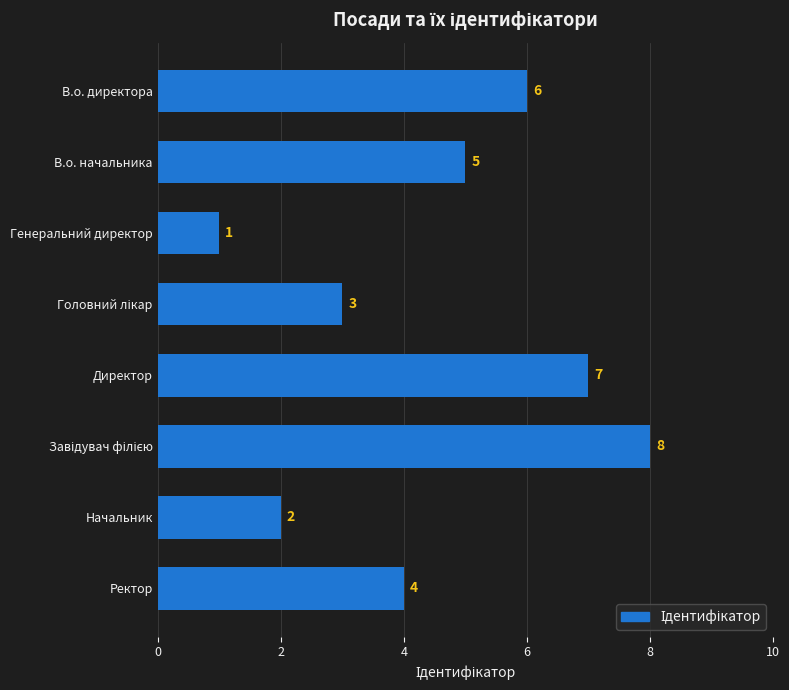

How many bars are there in total?

8